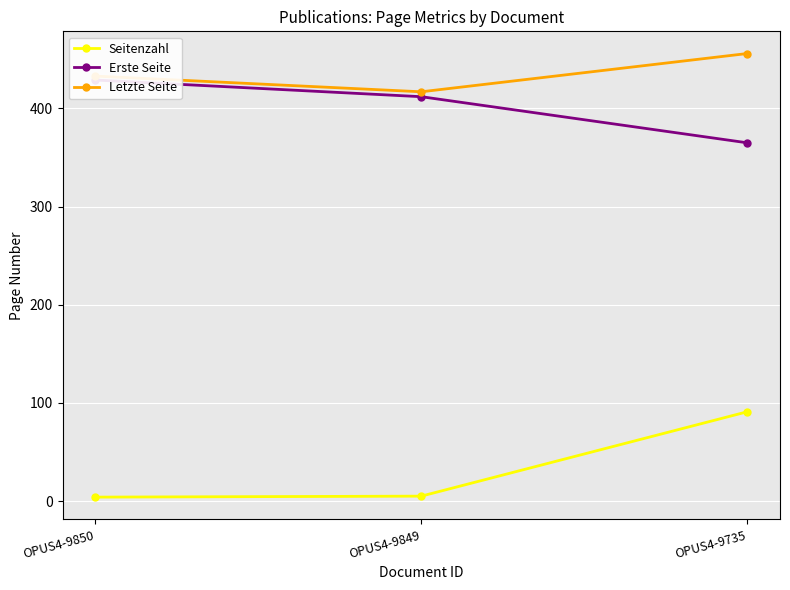

How many data points in Erste Seite are less than 412?

1